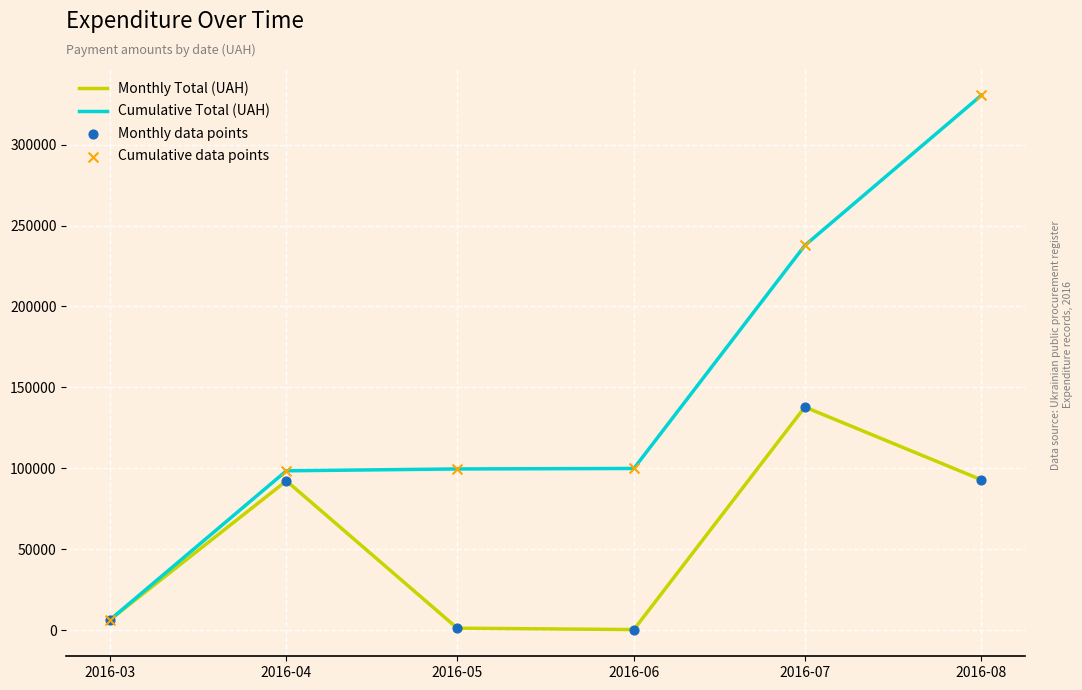

Which series has the largest range (max minus min)?

Cumulative Total (UAH)